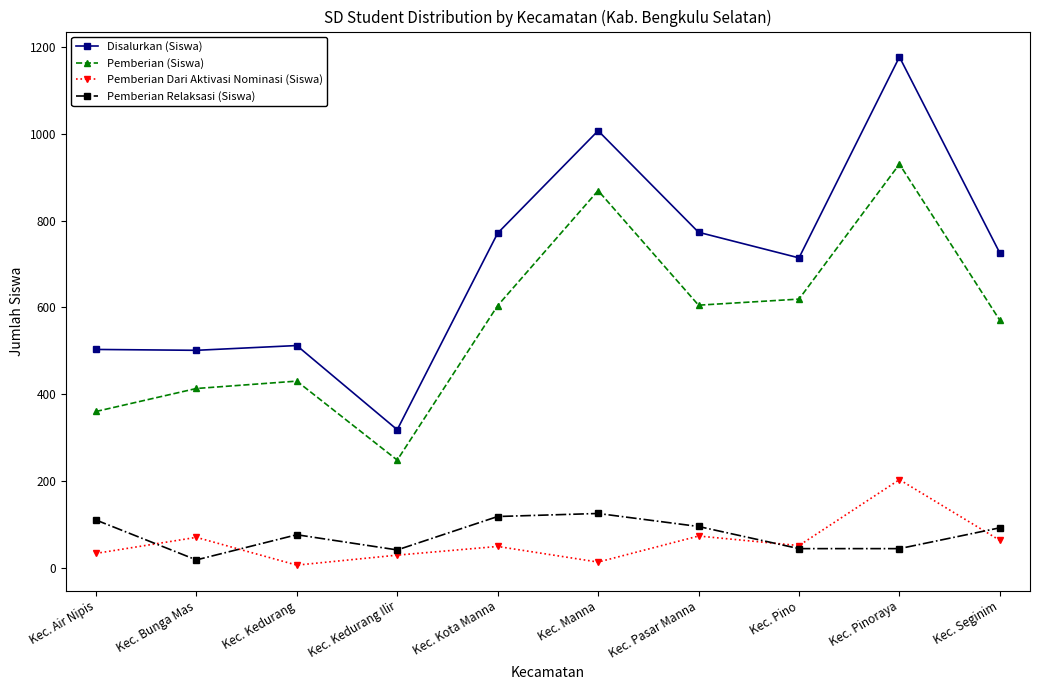

At how many categories does at least one series exceed 788?

2